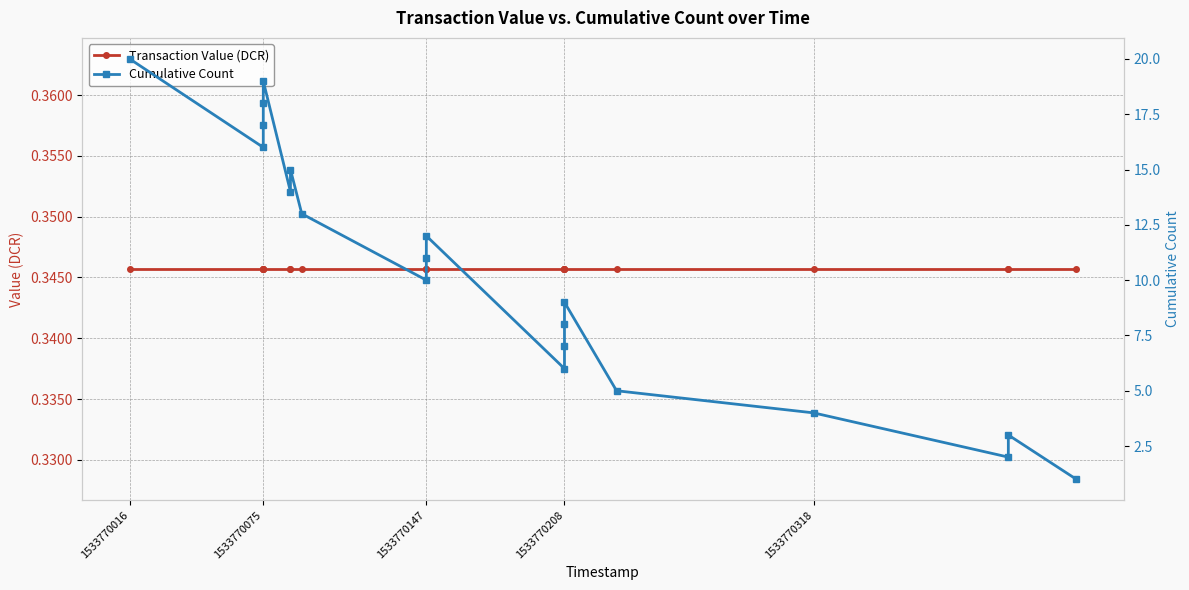

What is the sum of all Transaction Value (DCR) values?

6.9